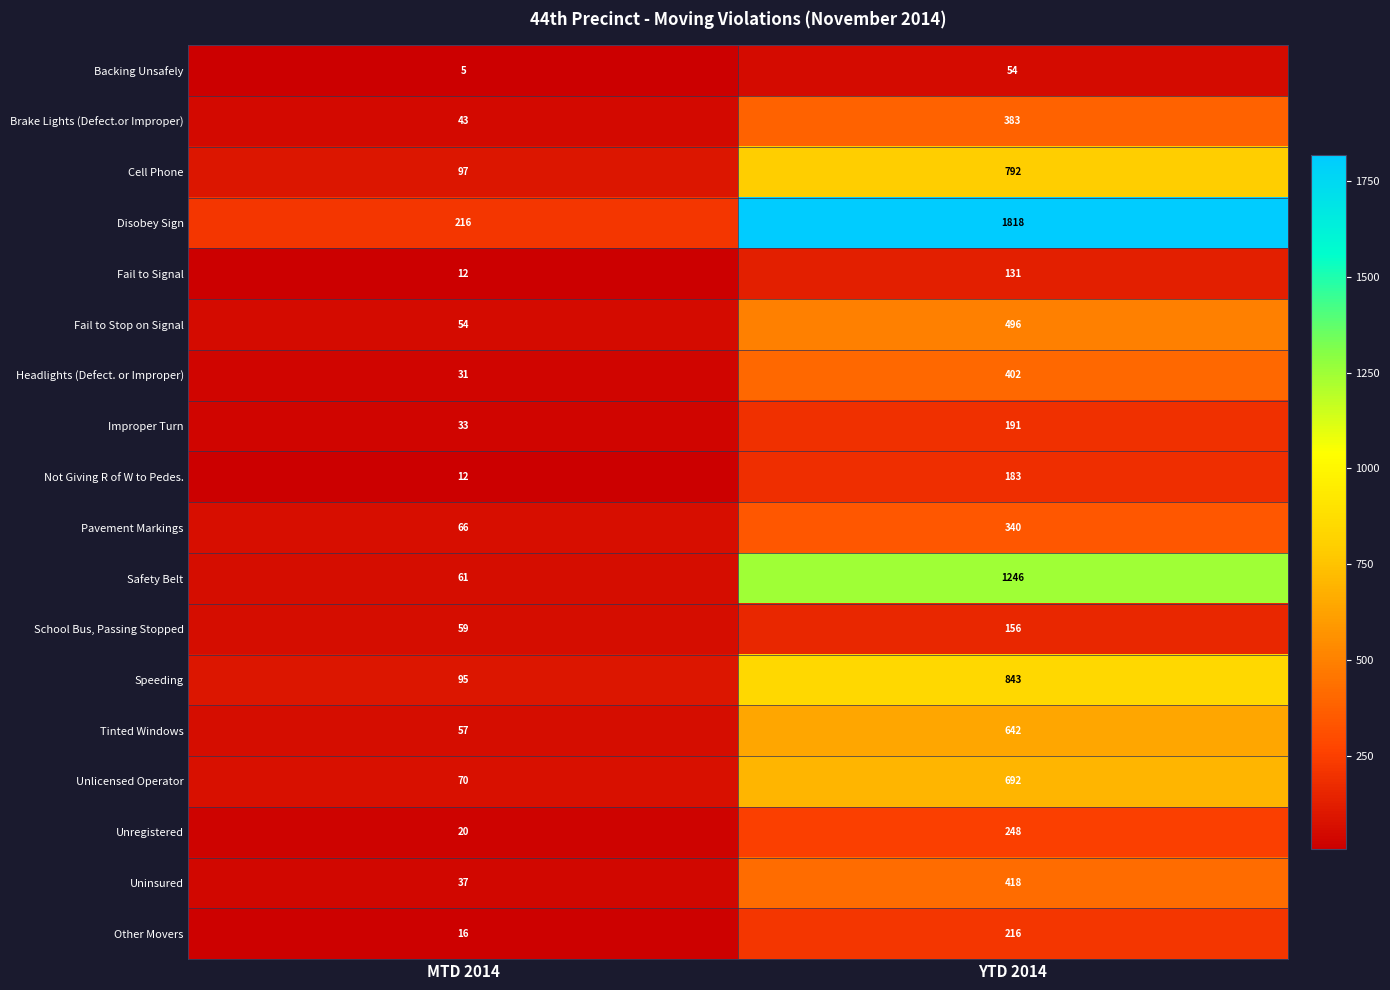

Rank the categories by Tinted Windows value from highest to lowest.

YTD 2014, MTD 2014